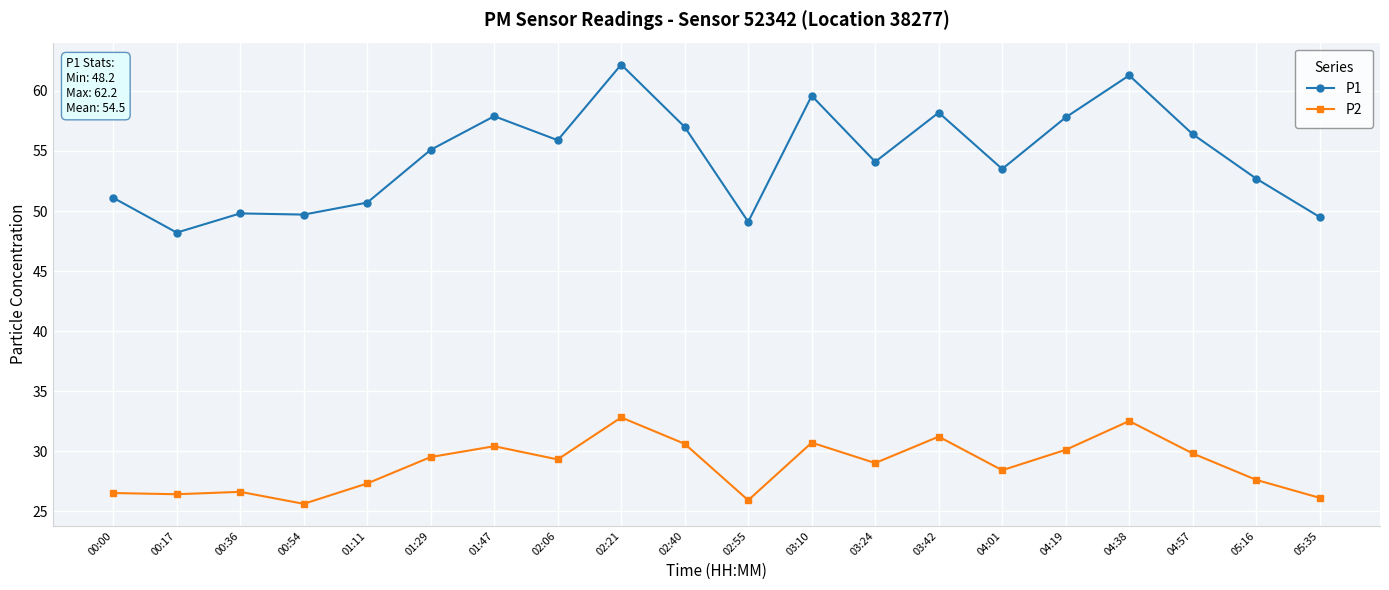

What is the sum of all P1 values?

1089.8